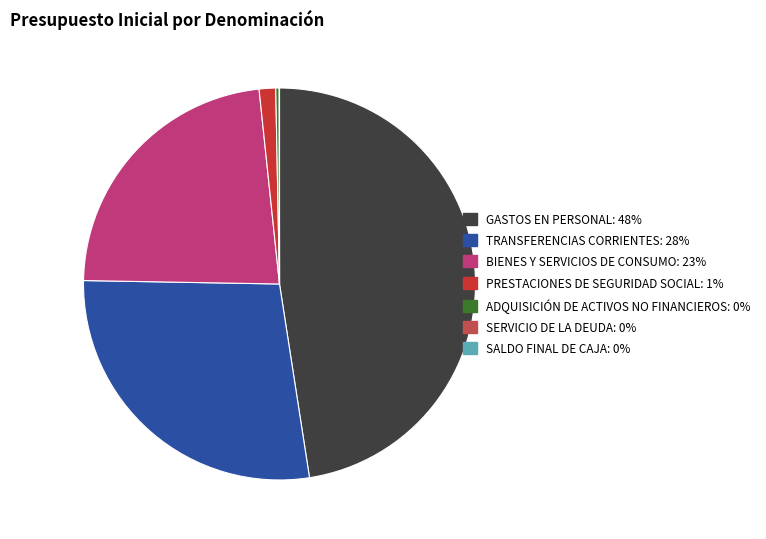

Does any single category account for the majority?

No